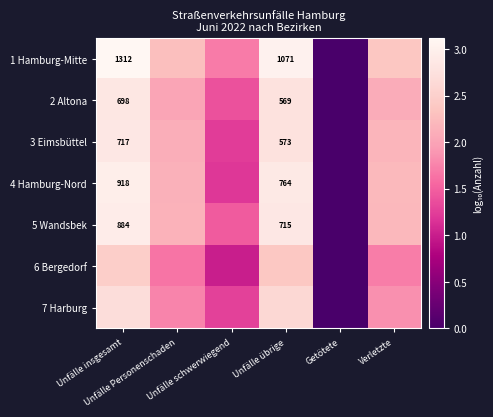

Count the number of data series in this chart.

7